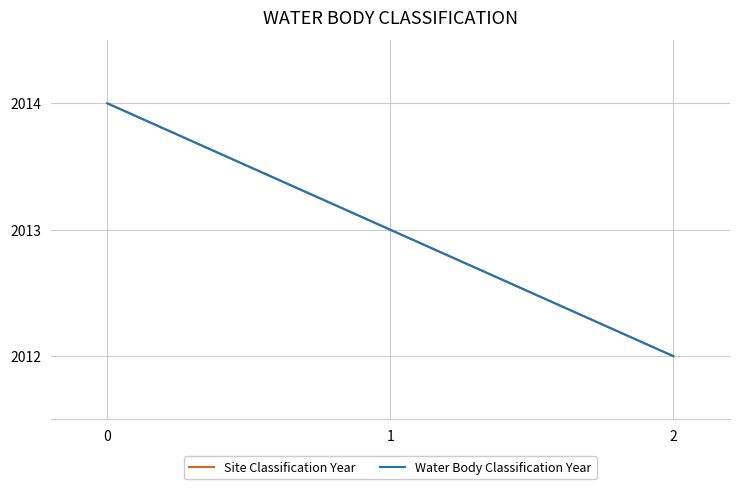

Does the chart have visible grid lines?

Yes